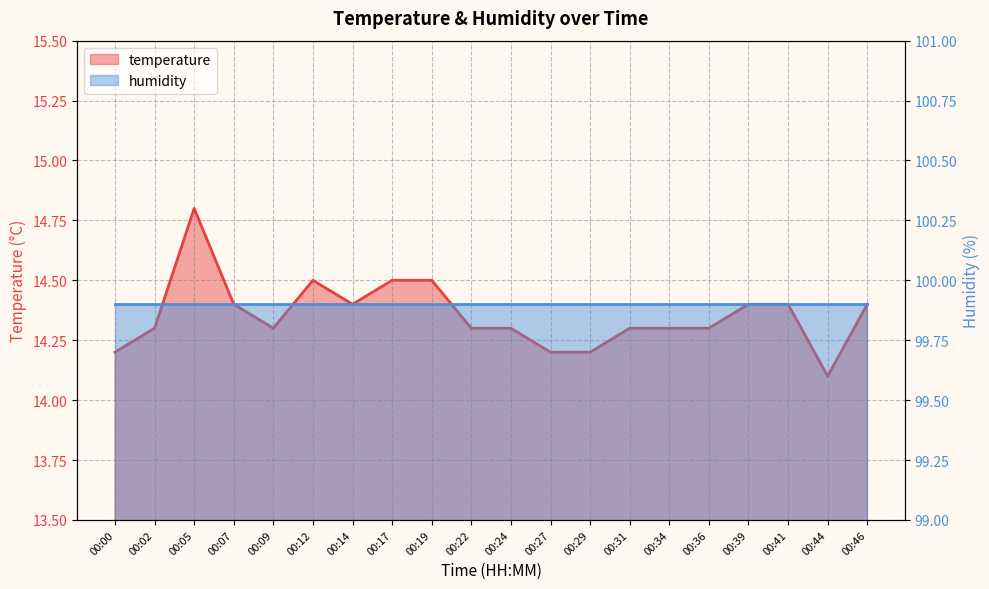

Between 00:24 and 00:34, which is larger?

00:24